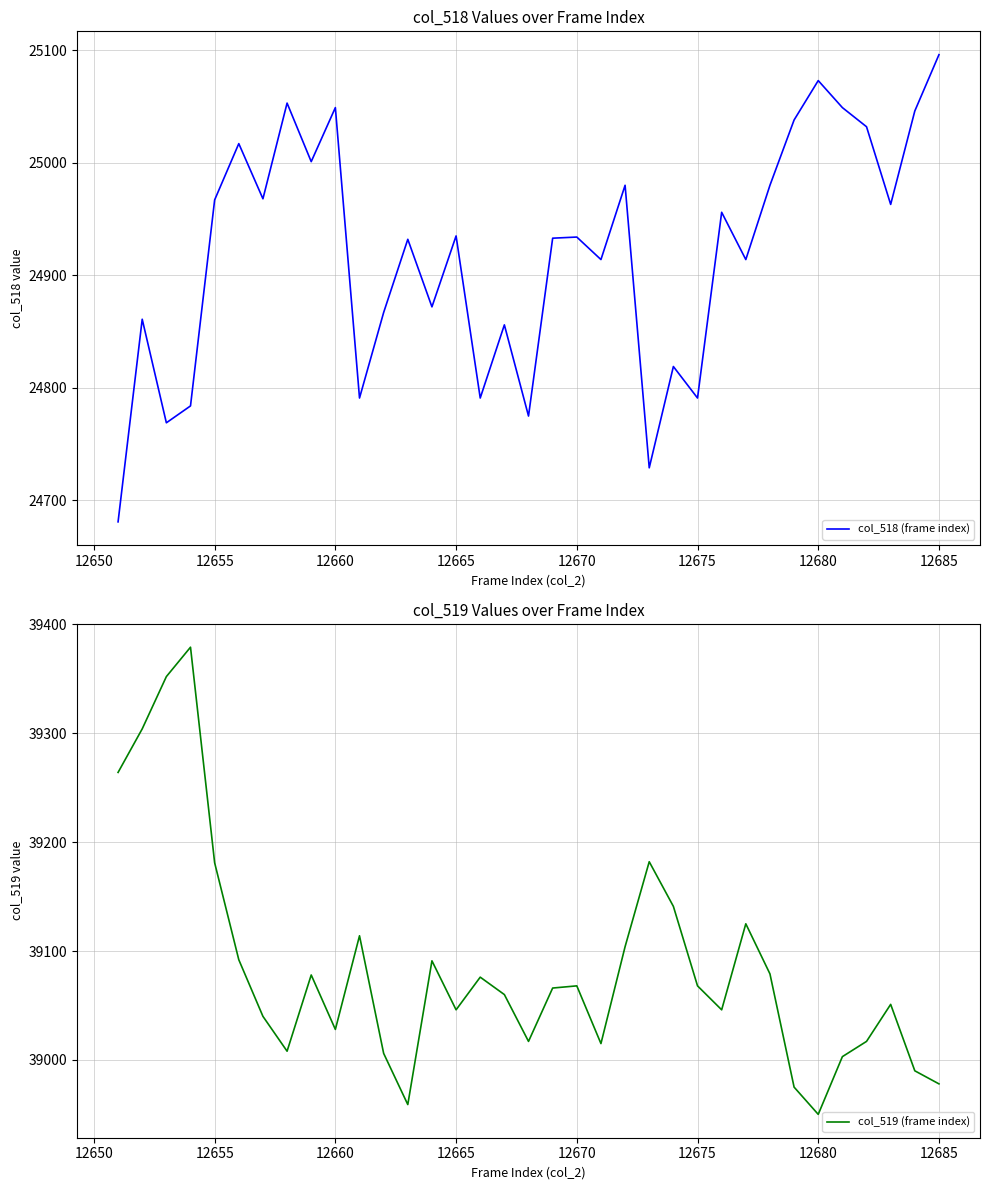

True or false: col_518 (frame index) and col_519 (frame index) cross at least once.

False